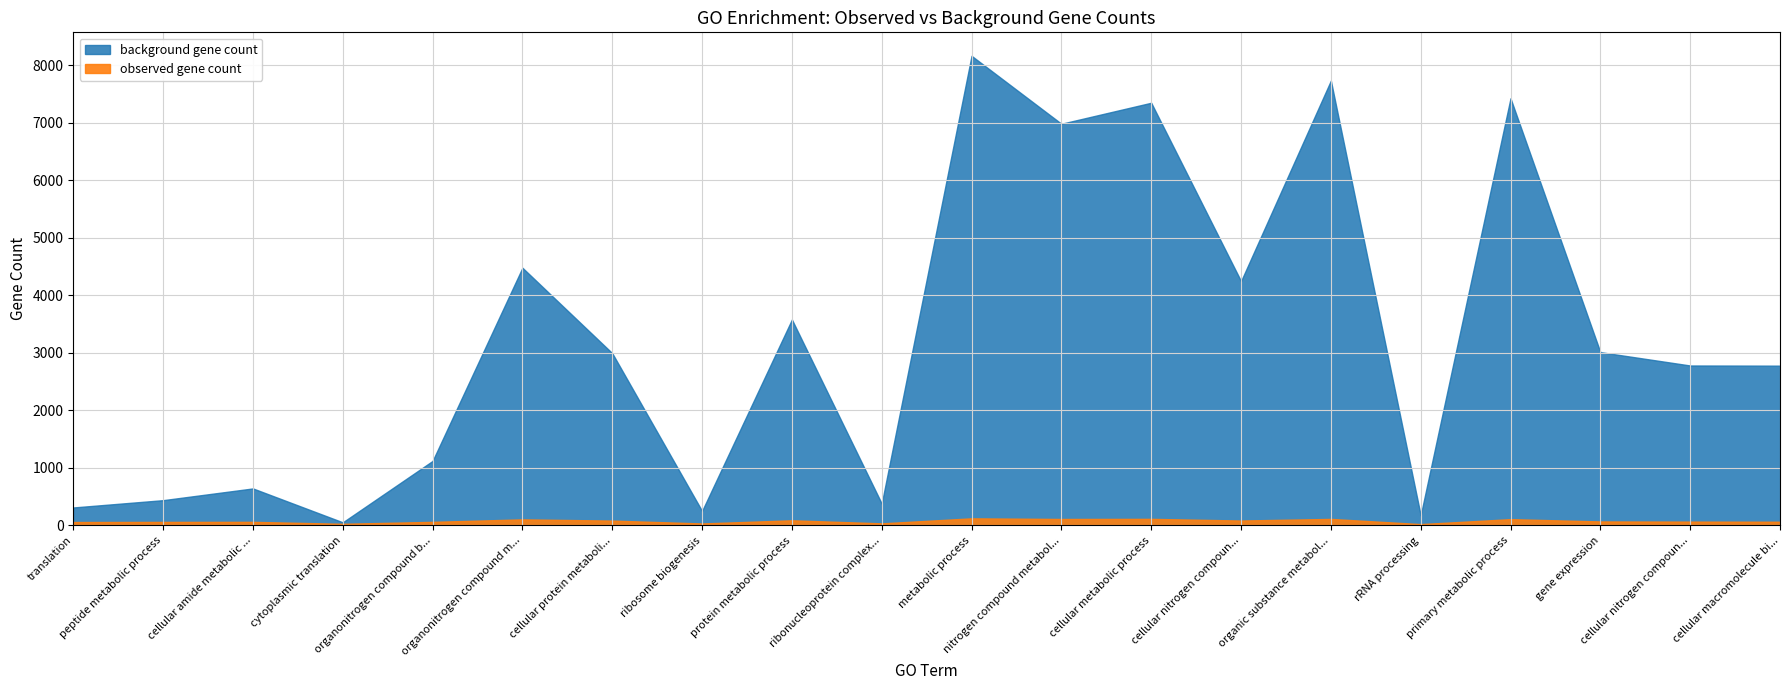

Does the chart have visible grid lines?

Yes